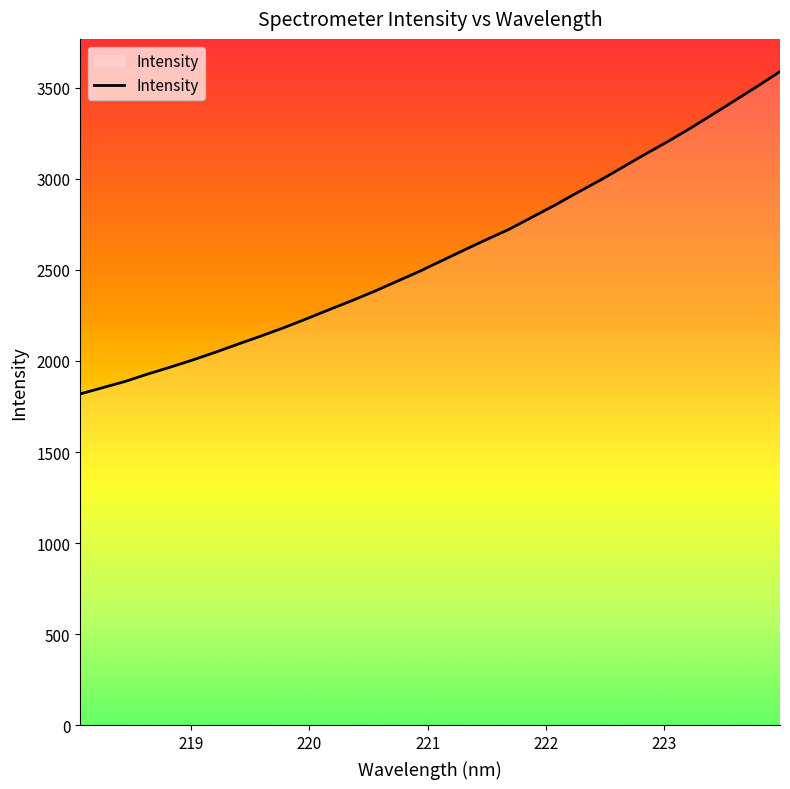

What is the minimum value shown in the chart?

1818.6